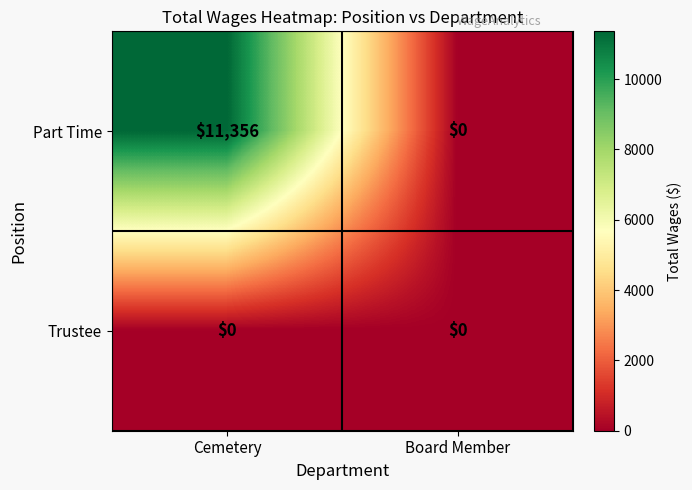

Reading right to left, extract all data points from this chart.

Part Time: Board Member=0	Cemetery=11356
Trustee: Board Member=0	Cemetery=0